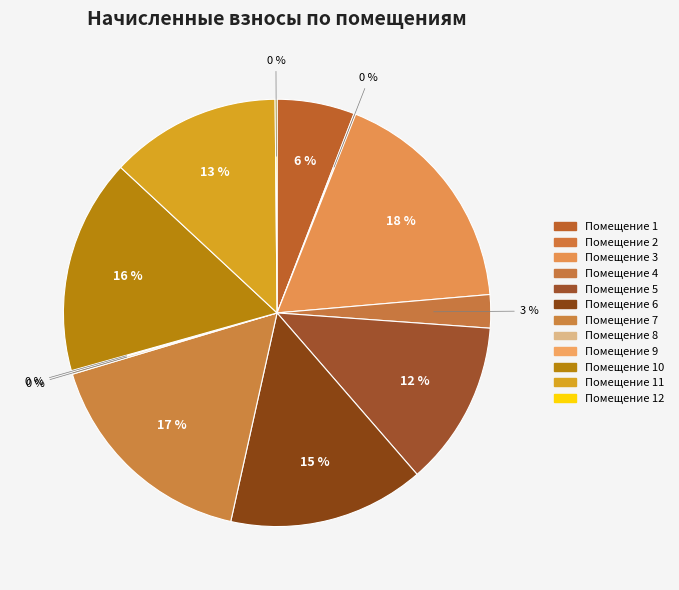

Which slice is the largest?

Помещение 3